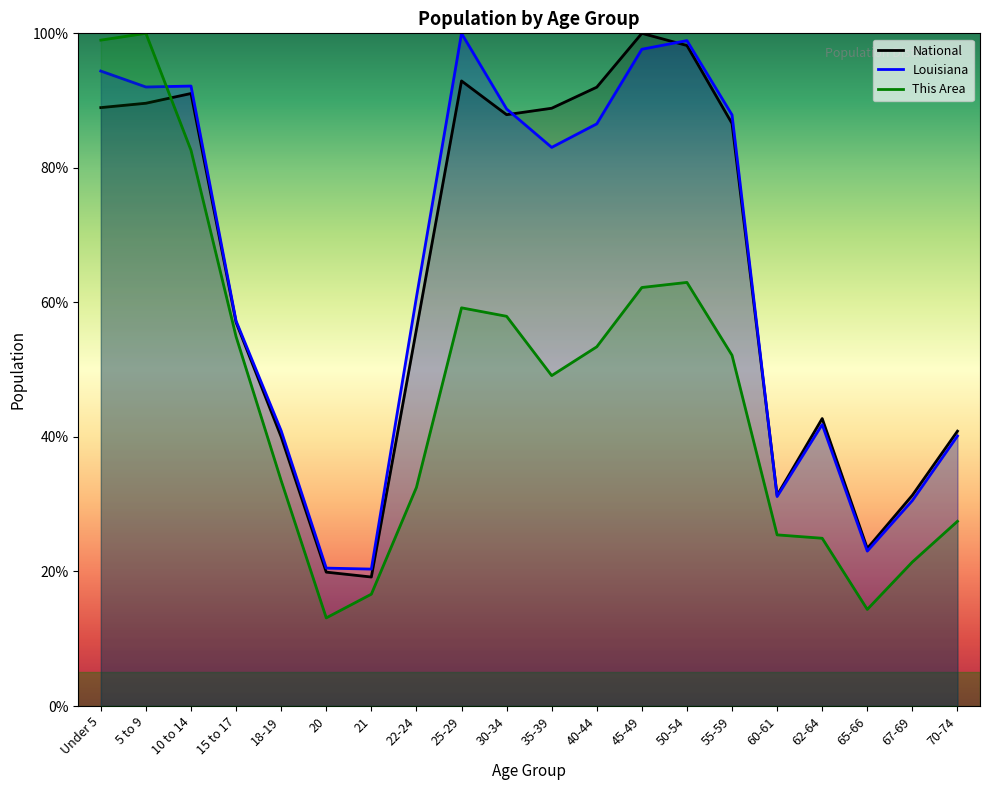

Which series changed the most between Under 5 and 15 to 17?

This Area